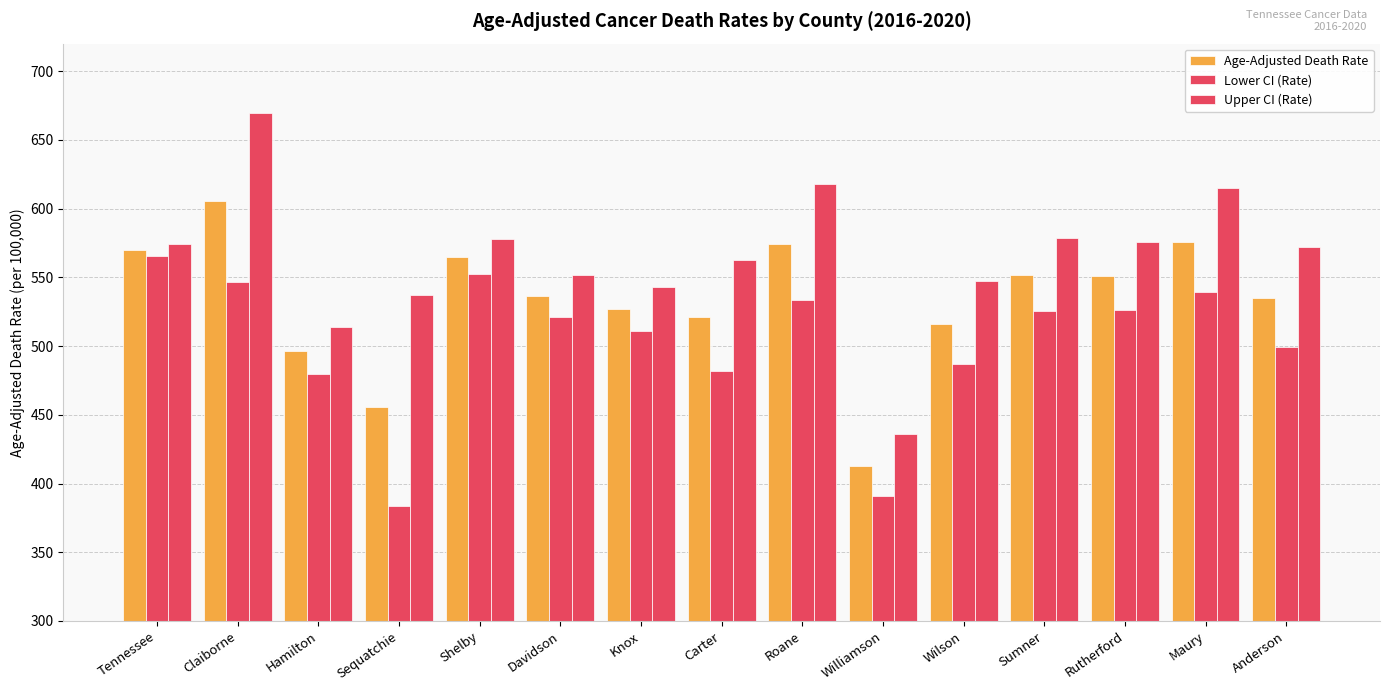

What is the maximum value for Upper CI (Rate)?

669.2